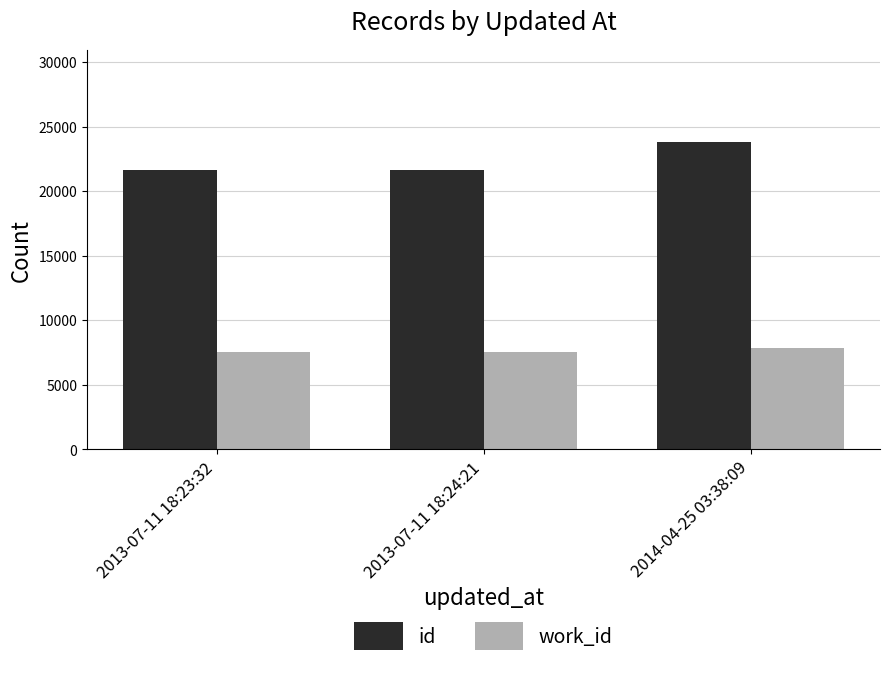

What is the sum of all work_id values?

22950